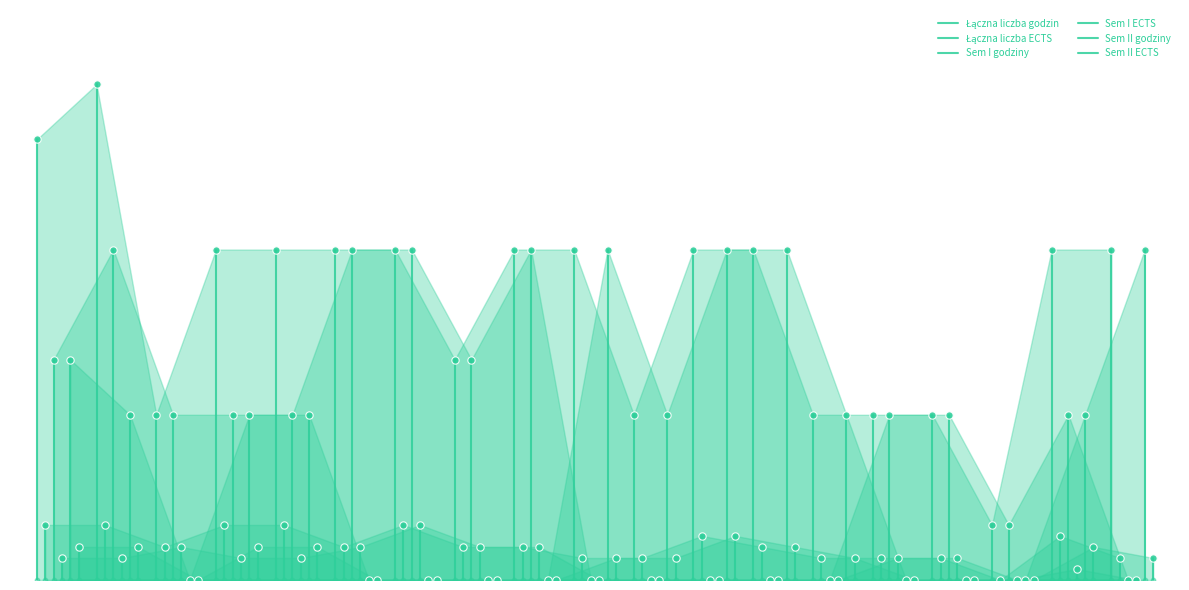

What are all the series names shown in the legend?

Łączna liczba godzin, Łączna liczba ECTS, Sem I godziny, Sem I ECTS, Sem II godziny, Sem II ECTS